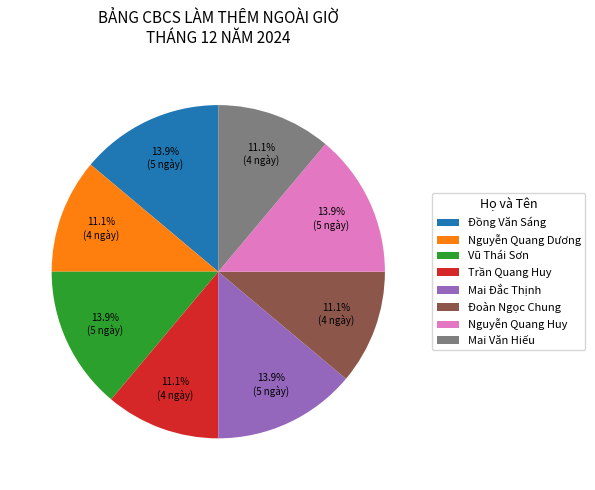

To the nearest percent, what percentage of the pie is Đồng Văn Sáng?

14%